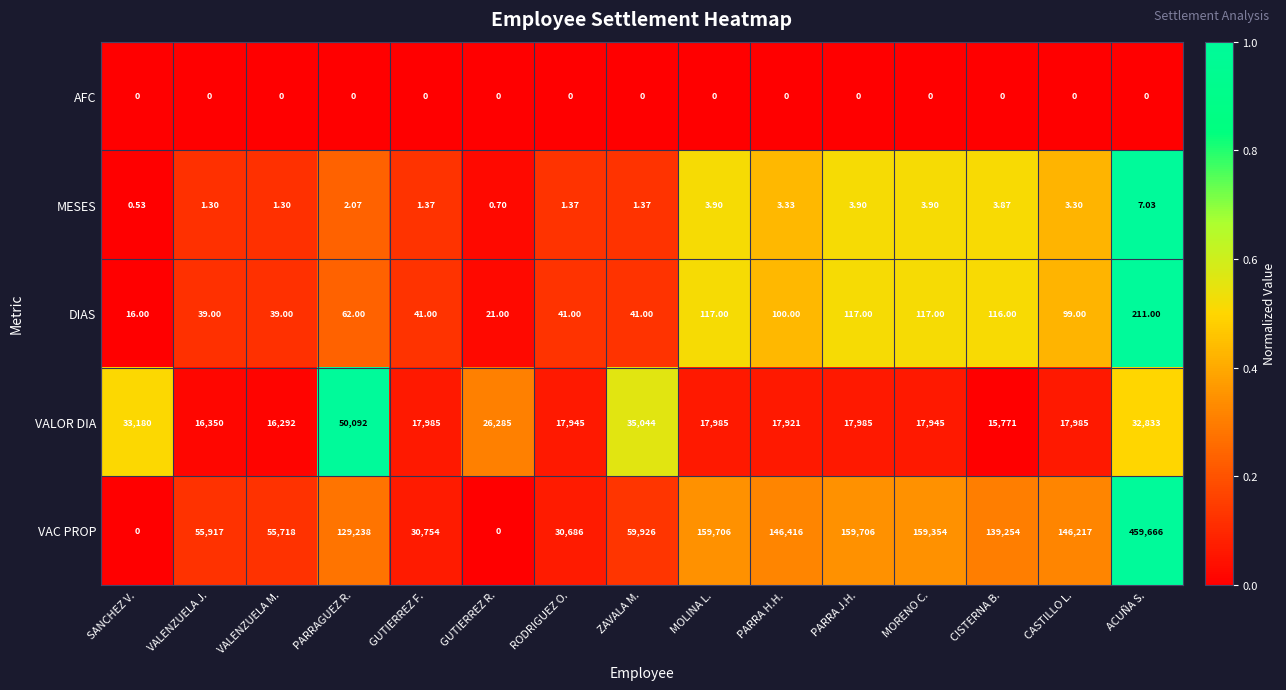

How many distinct data groups are displayed?

5